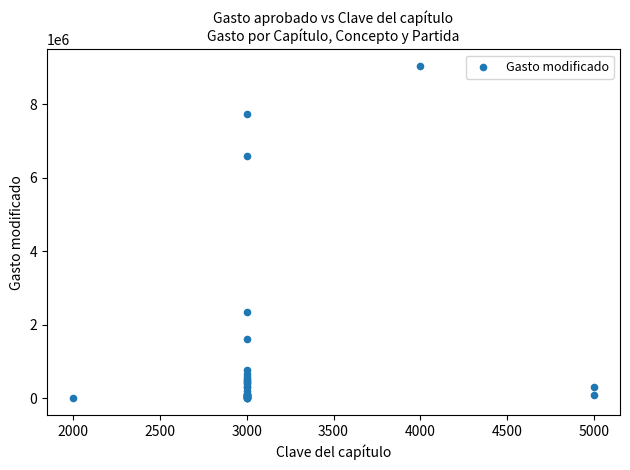

What Y value in the scatter plot is closest to 4524190?

6587669.6